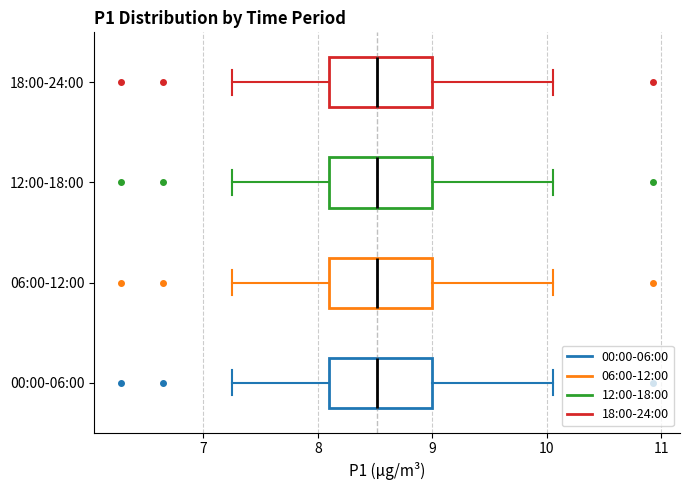

Reading bottom to top, read every box against the x-axis: the position of its median line, the range the box covers, and the ends of its whiskers. The values are not printed on the chart, so give them approximately, as read against the axis.

00:00-06:00: median 8.5, box 8.1 to 9.0, whiskers 7.3 to 10.1
06:00-12:00: median 8.5, box 8.1 to 9.0, whiskers 7.3 to 10.1
12:00-18:00: median 8.5, box 8.1 to 9.0, whiskers 7.3 to 10.1
18:00-24:00: median 8.5, box 8.1 to 9.0, whiskers 7.3 to 10.1